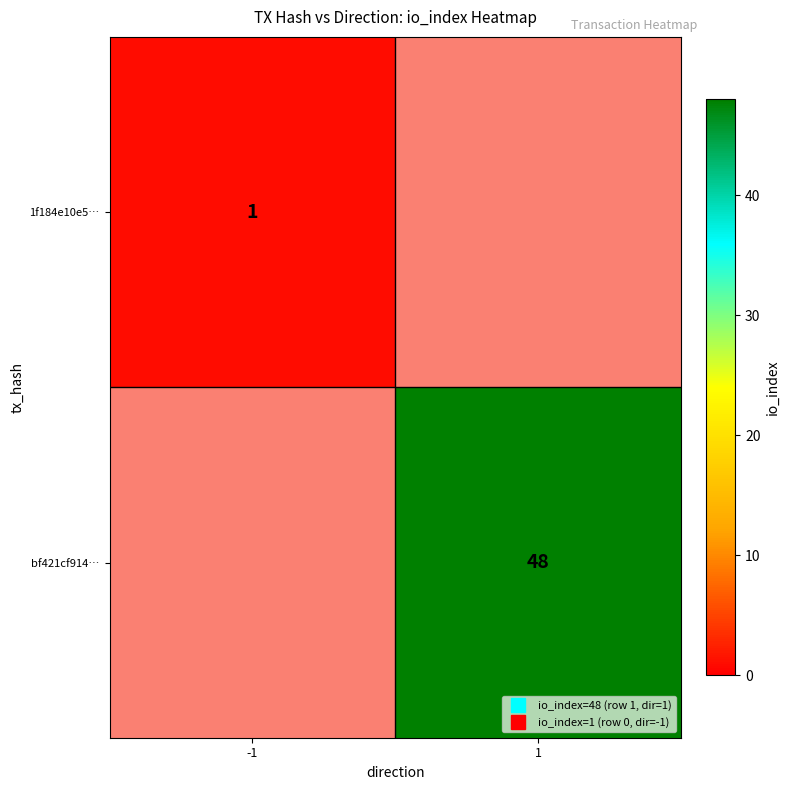

True or false: 1f184e10e5… has a value of 0 at 1.

True